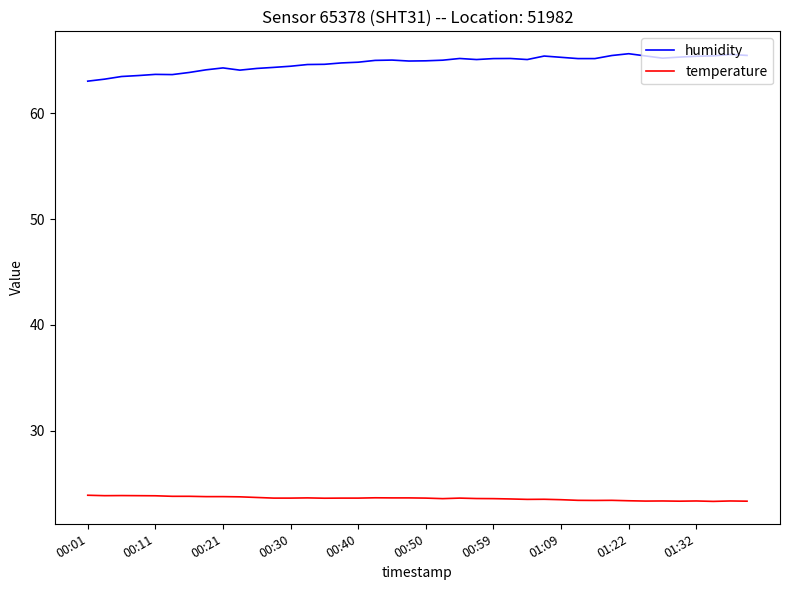

Rank the series by their average value, from highest to lowest.

humidity, temperature